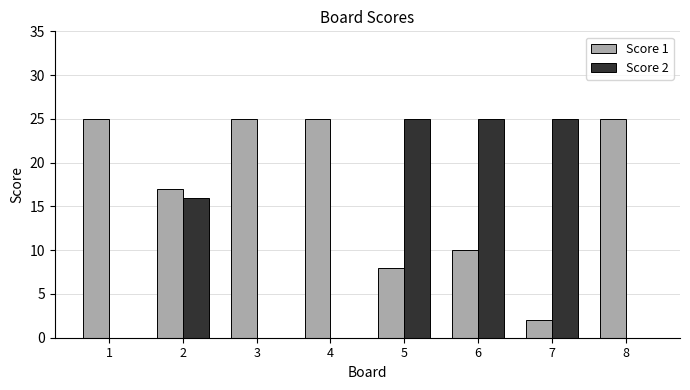

Is it true that Score 1 equals 25 at 2?

False